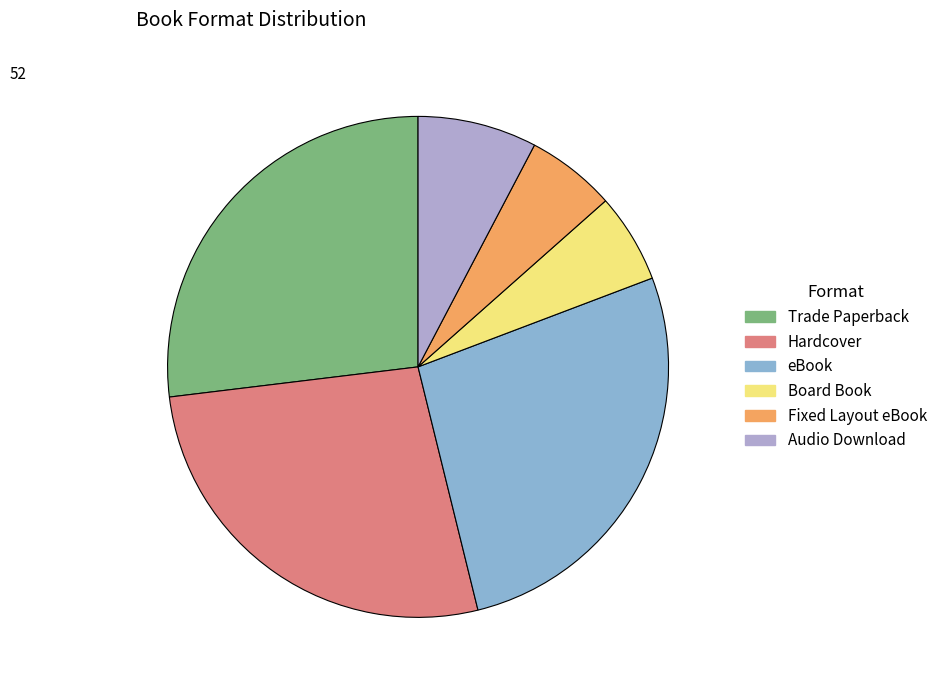

How many segments does this pie chart have?

6